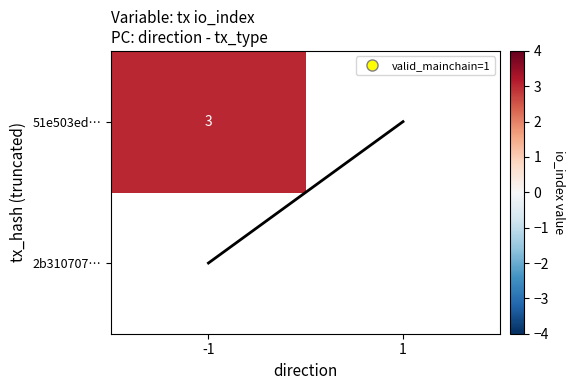

List the series in order of their peak value, lowest first.

2b310707…, 51e503ed…